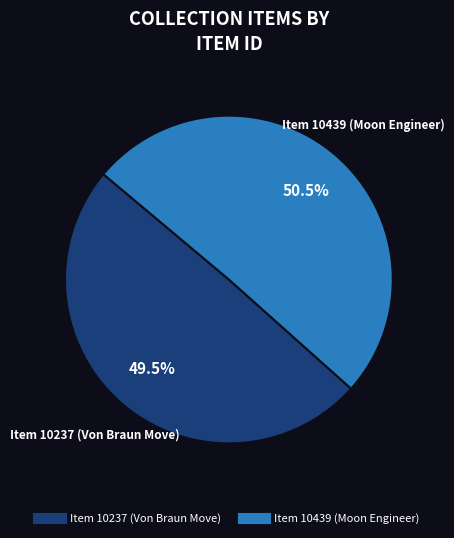

Between Item 10439 (Moon Engineer) and Item 10237 (Von Braun Move), which is larger?

Item 10439 (Moon Engineer)